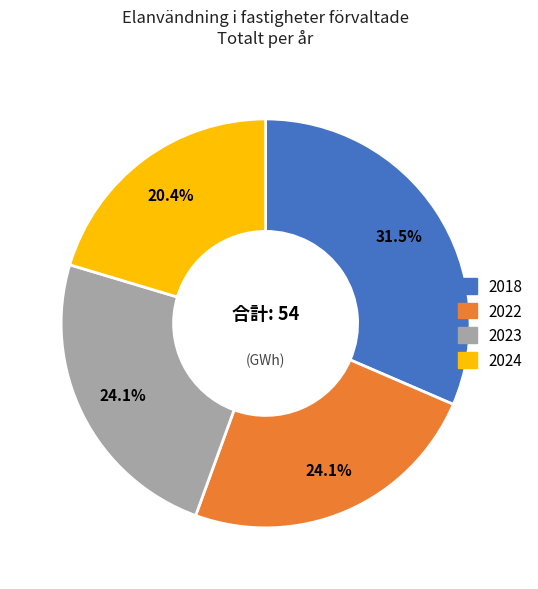

To the nearest percent, what is the difference between the 2018 and 2022 slice percentages?

7%